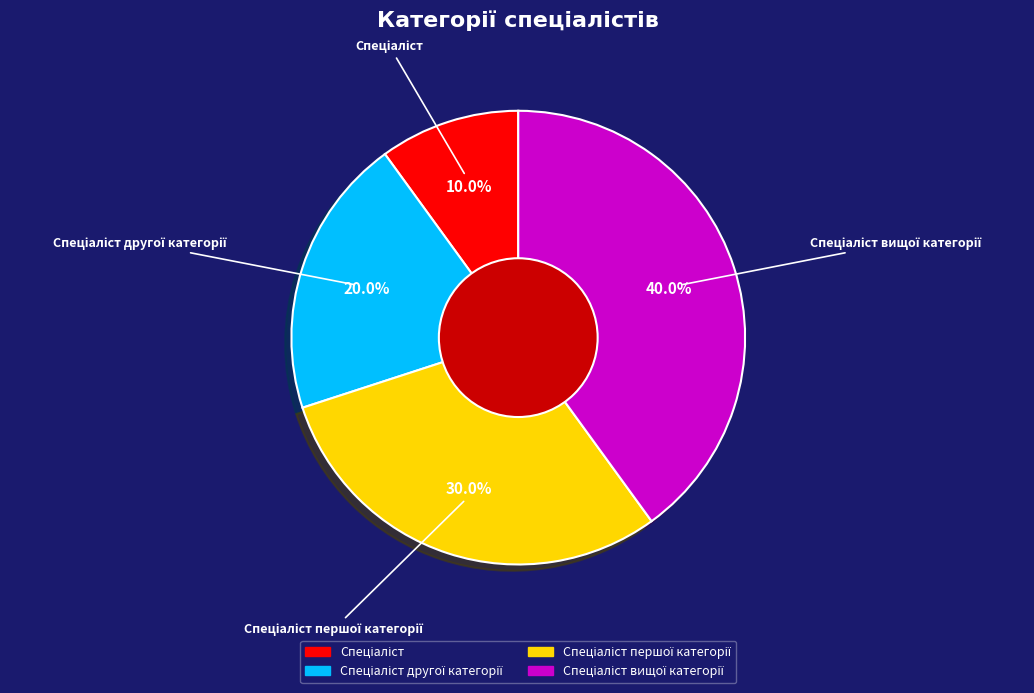

Is there any slice that represents more than half of the pie?

No